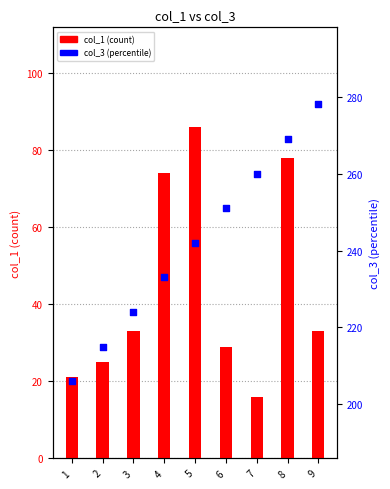

At which category is the sum across all series the highest?

8